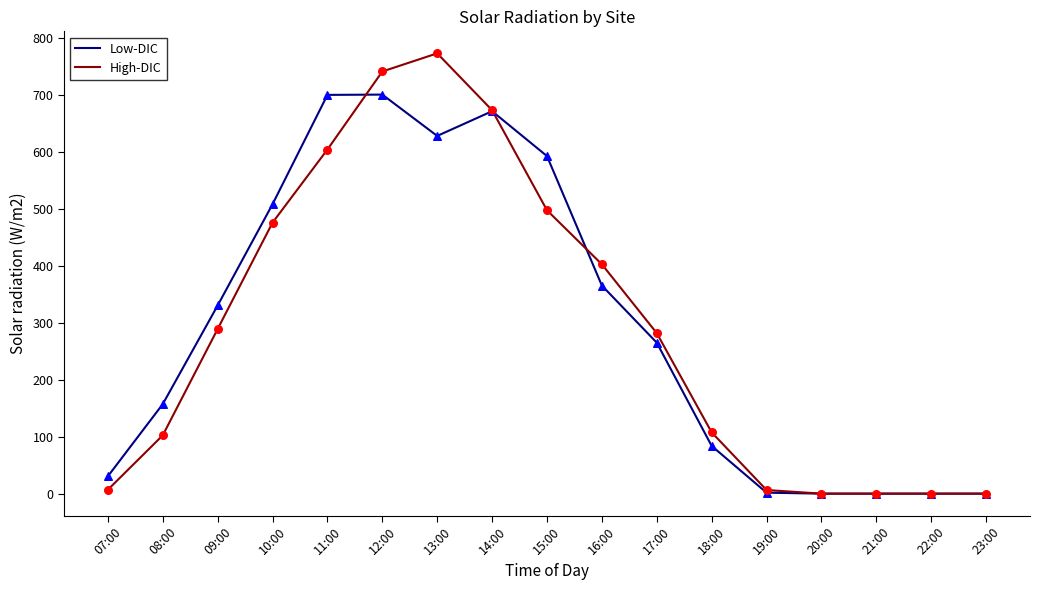

What is the total value across all series at 07:00?

37.3